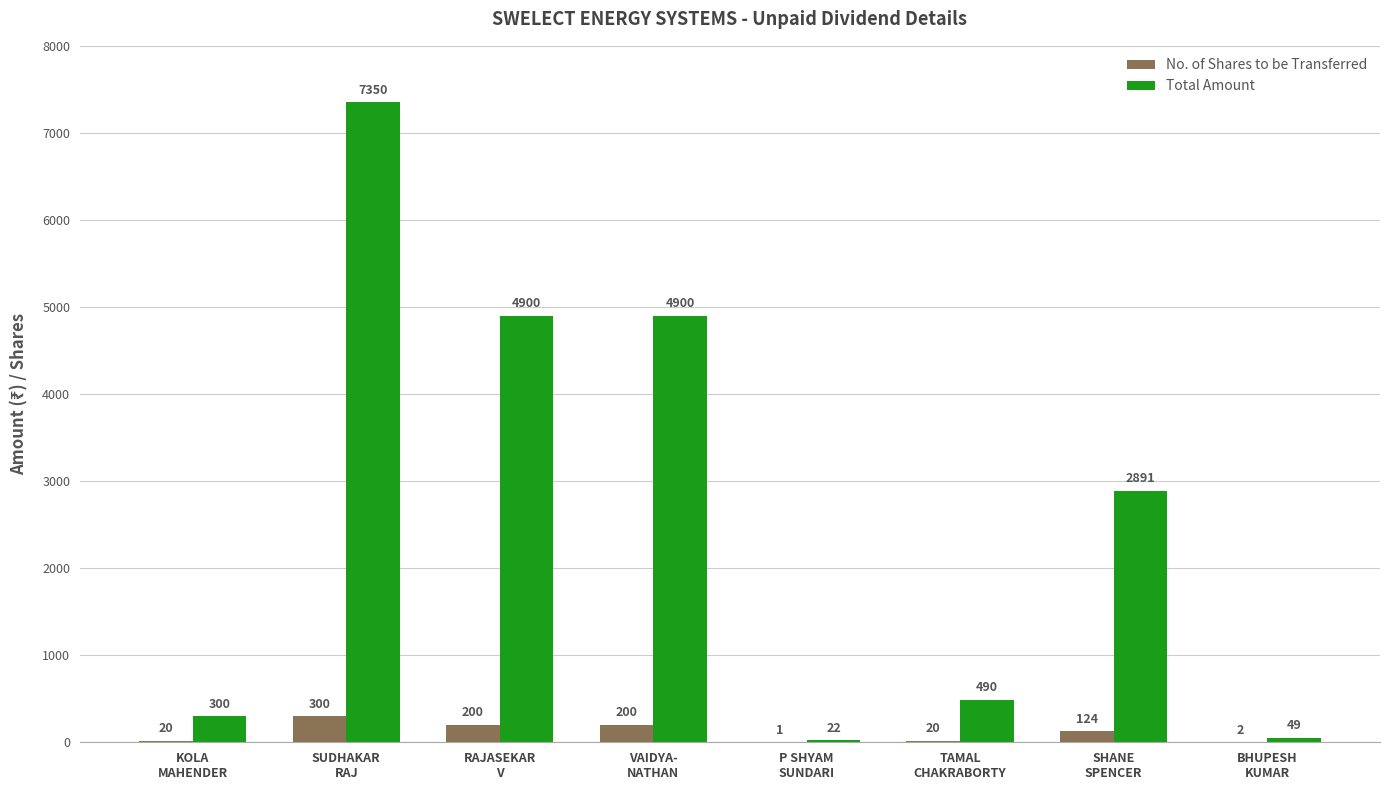

What is the maximum value shown in the chart?

7350